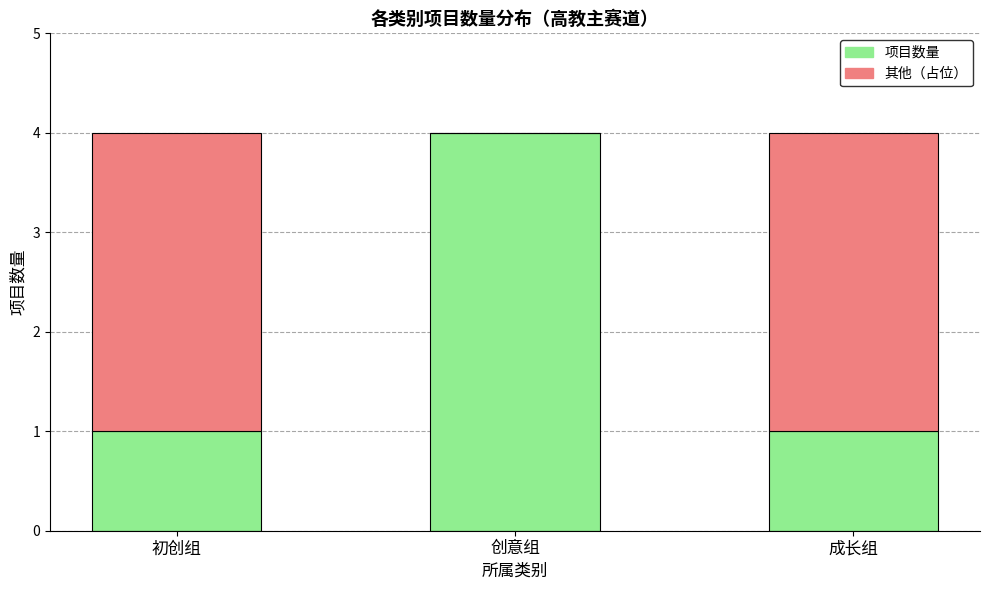

What is the sum of the 项目数量 values at 创意组 and 成长组?

5